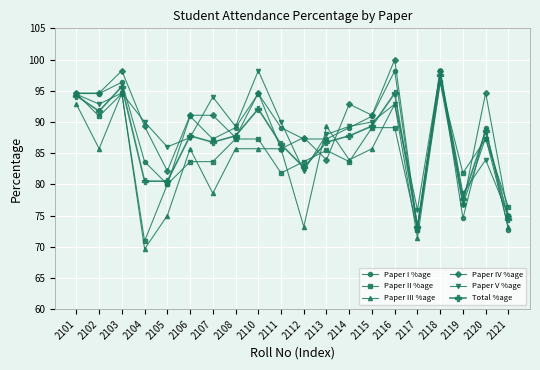

At which category is the sum across all series the highest?

2118